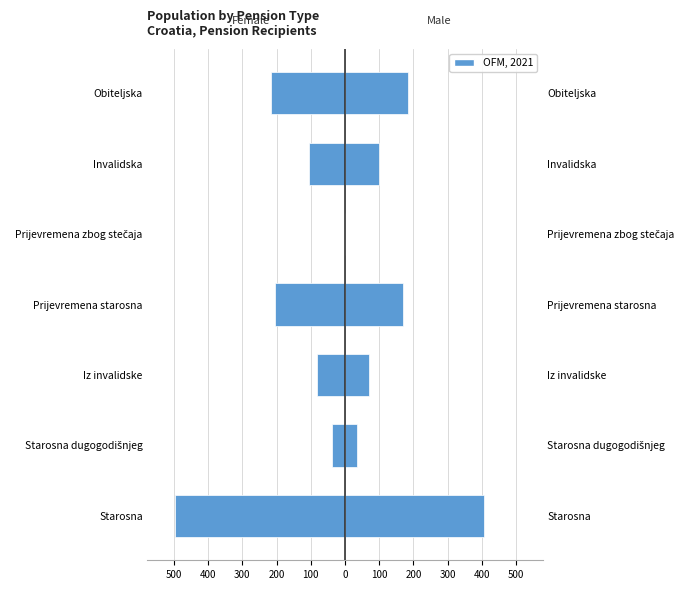

Is it true that Female equals -498409 at Starosna?

True